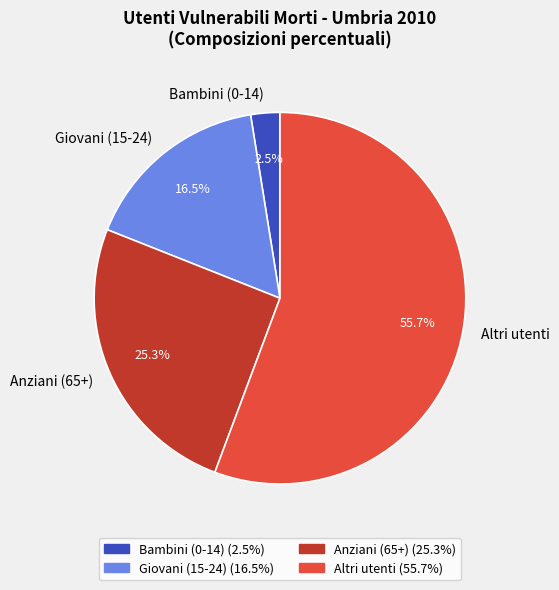

Does Anziani (65+) represent more than half of the total?

No